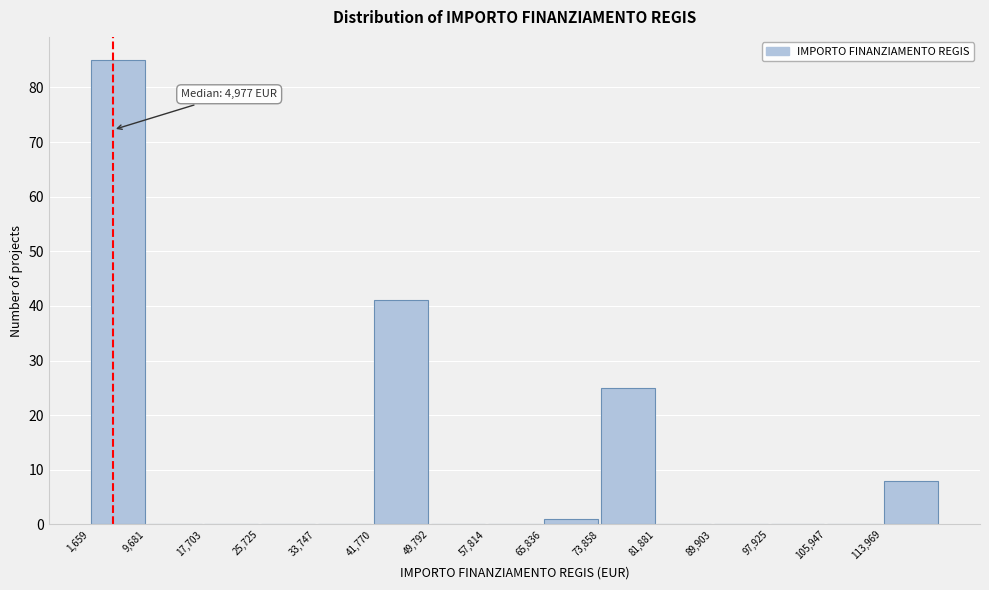

Over which range of the x-axis is the bar tallest?

2000 to 10000